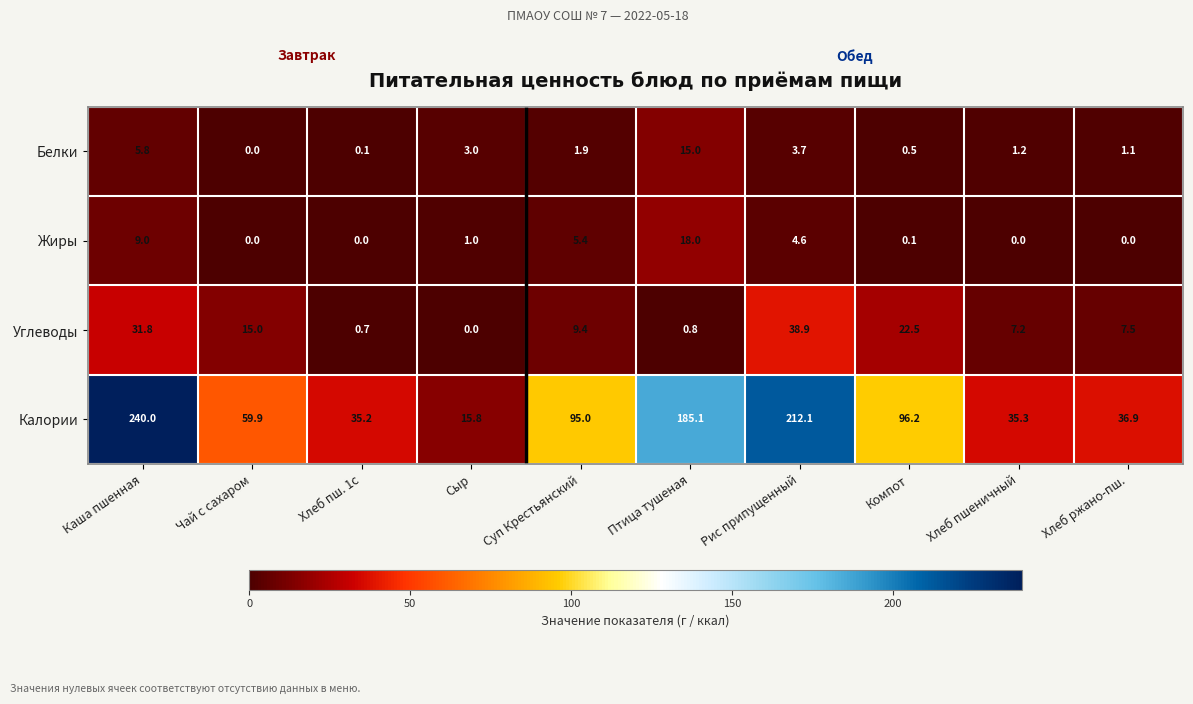

What is the total value across all series at Рис припущенный?

259.3